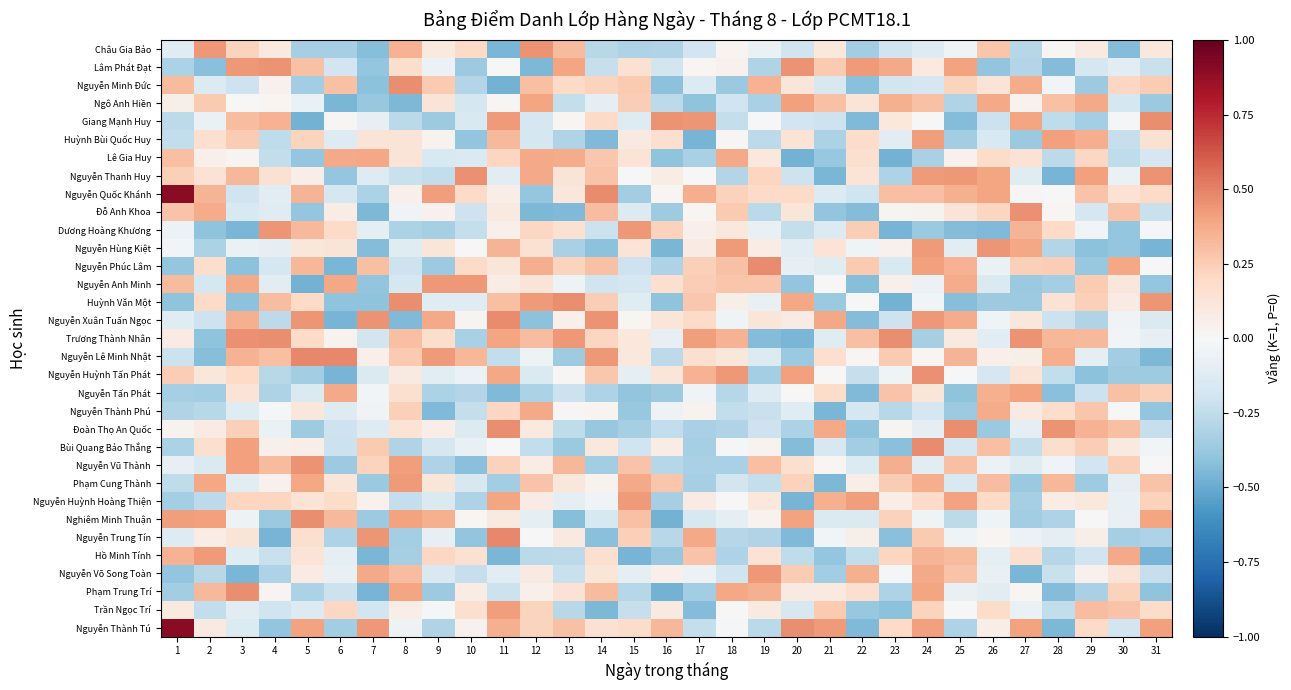

What is the smallest value displayed?

-0.5